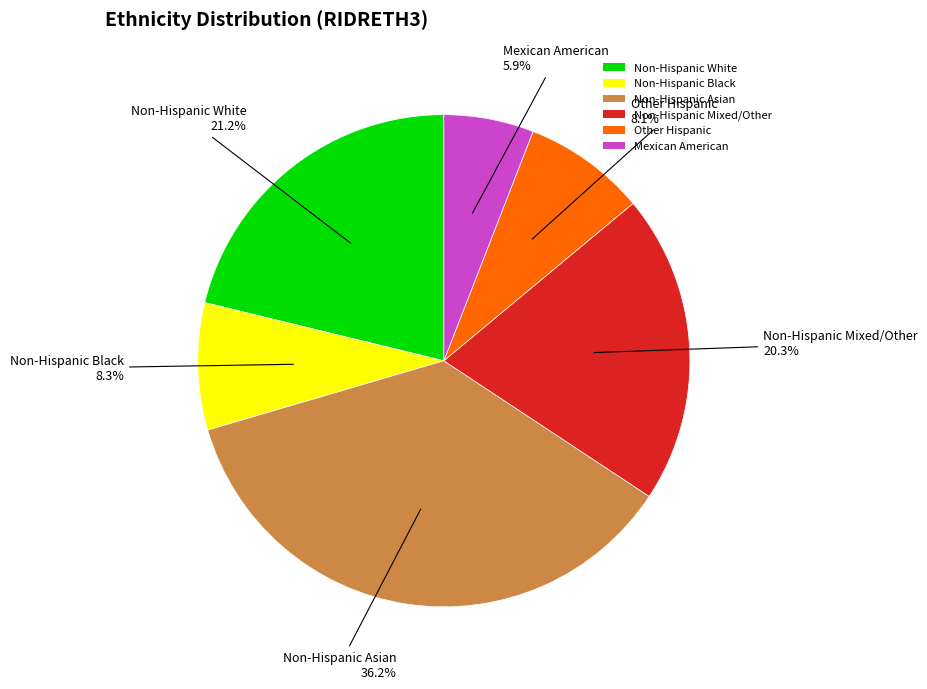

Which slice is the smallest?

Mexican American